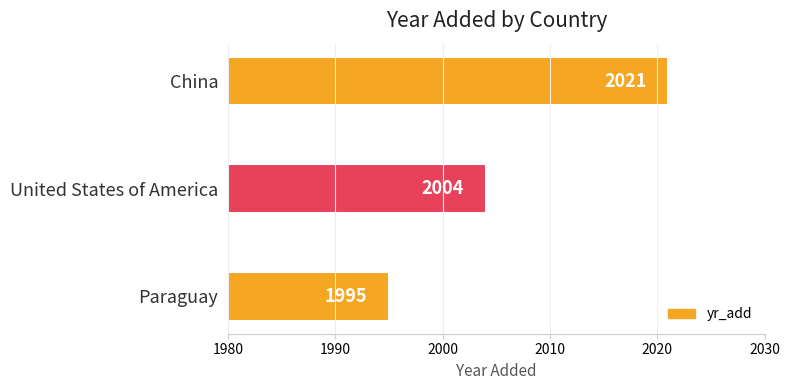

Reading top to bottom, what are all the values shown in this chart?

2021	2004	1995